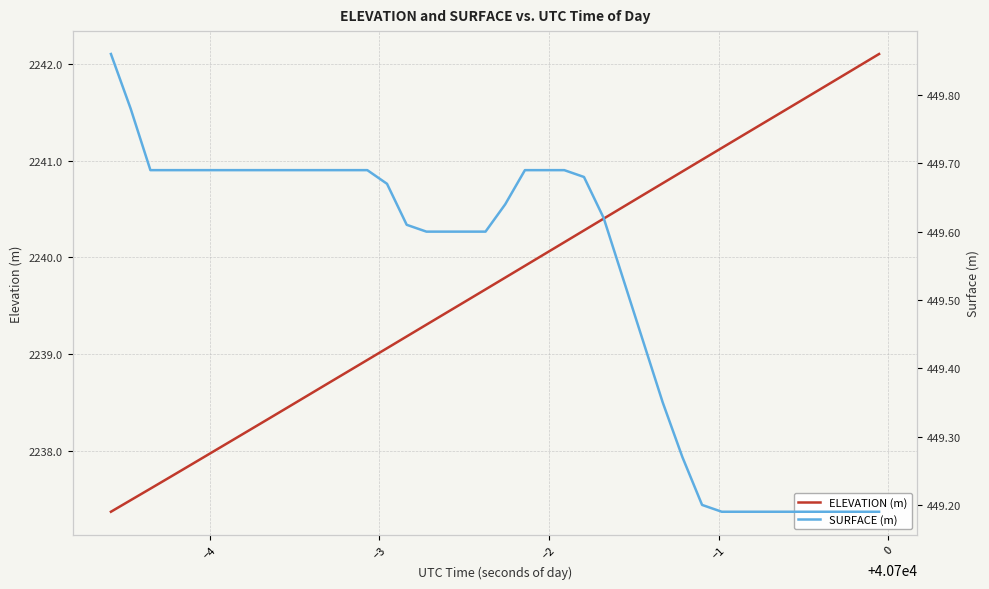

What is the minimum value for ELEVATION (m)?

2237.4